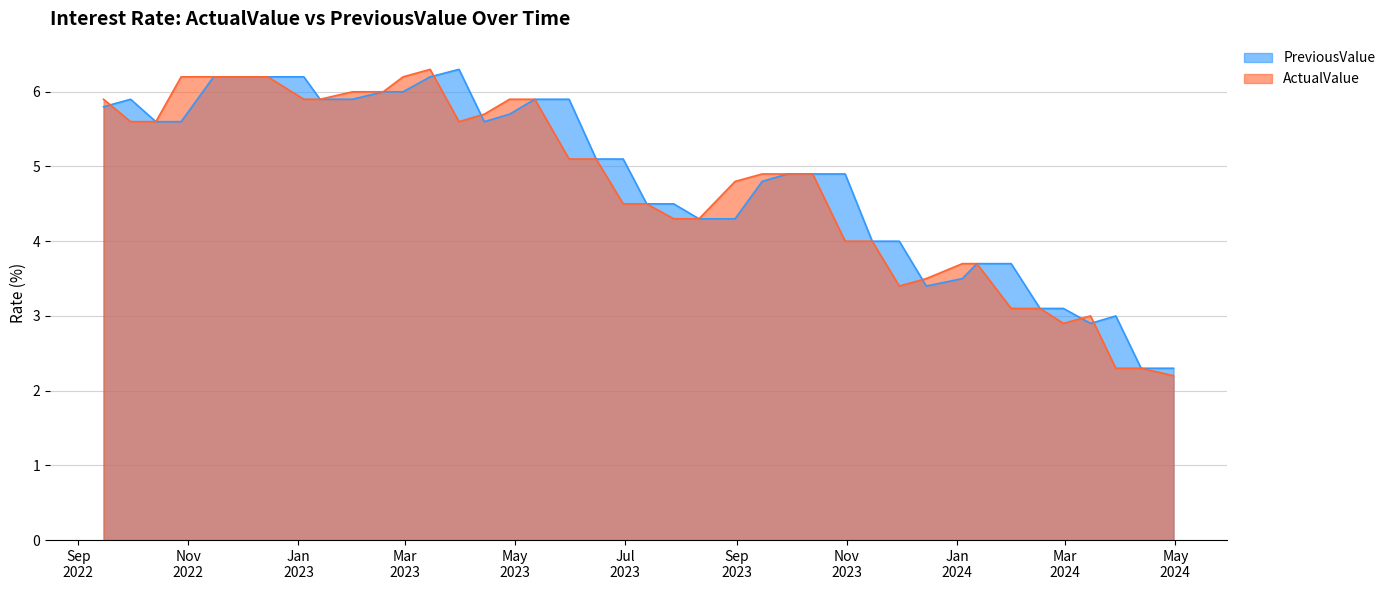

How many lines are shown in the chart?

2